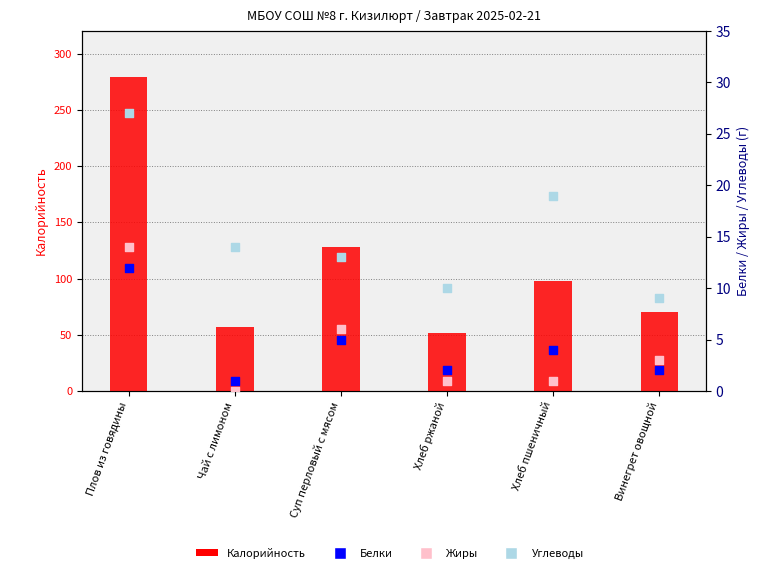

Which series reaches the maximum Y coordinate?

Калорийность